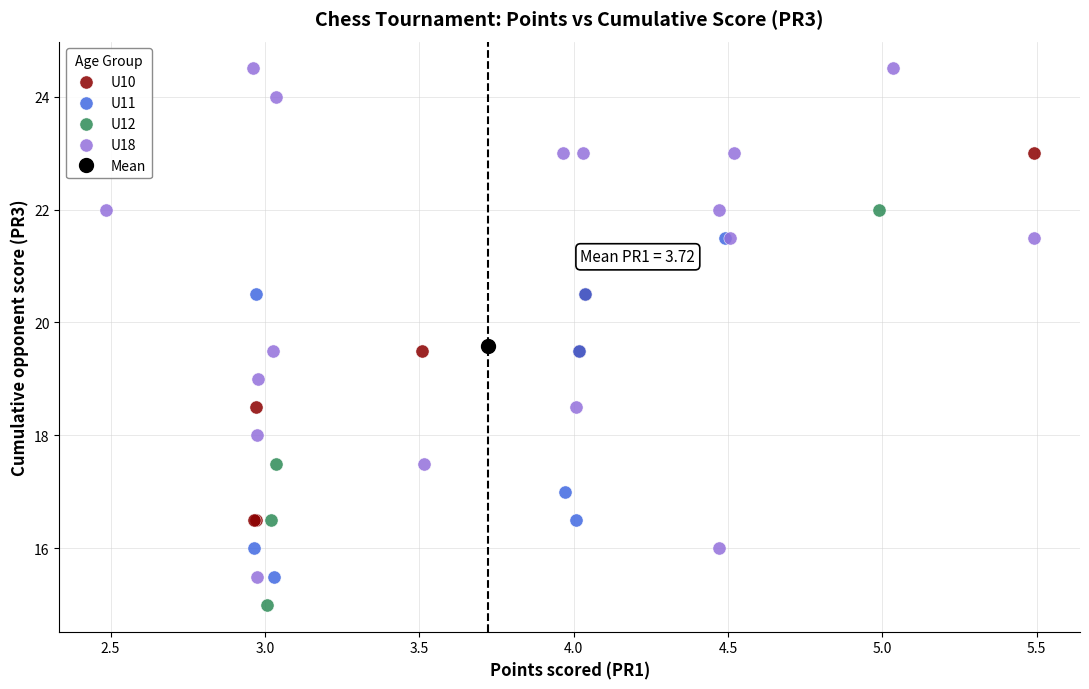

Which series reaches the maximum Y coordinate?

U18